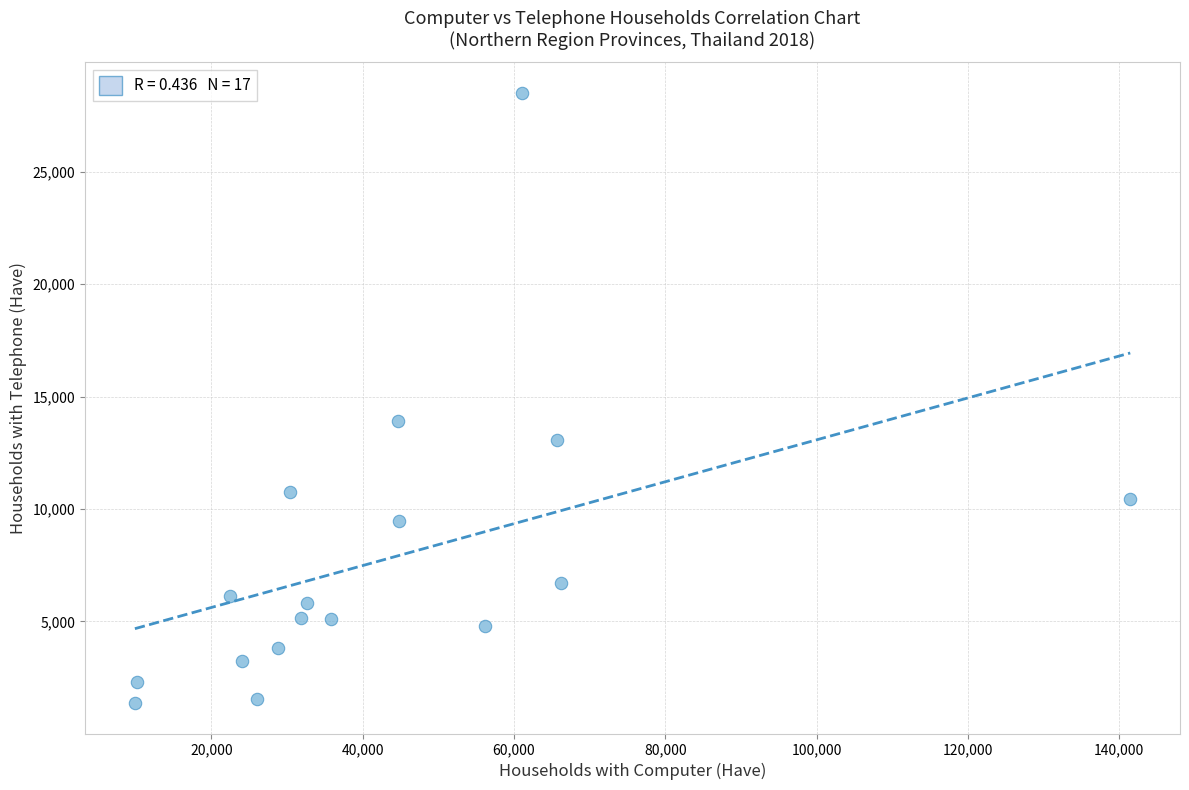

What Y value in the scatter plot is closest to 14945?

13909